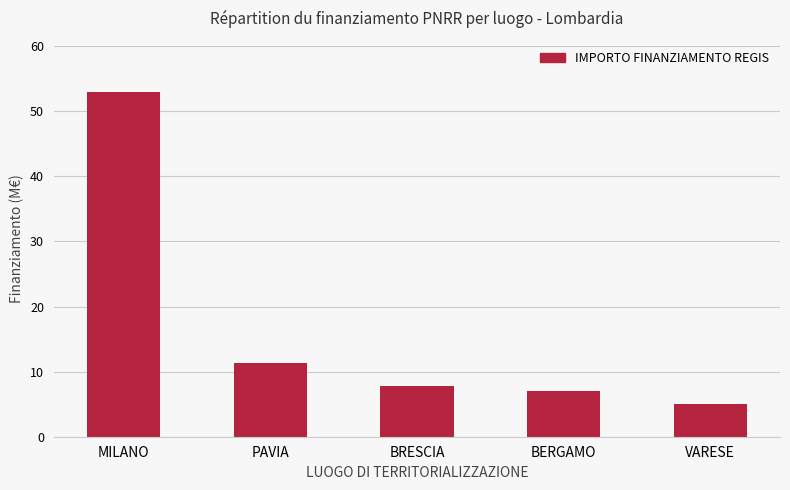

What is the difference between the second highest and minimum values?

6.3